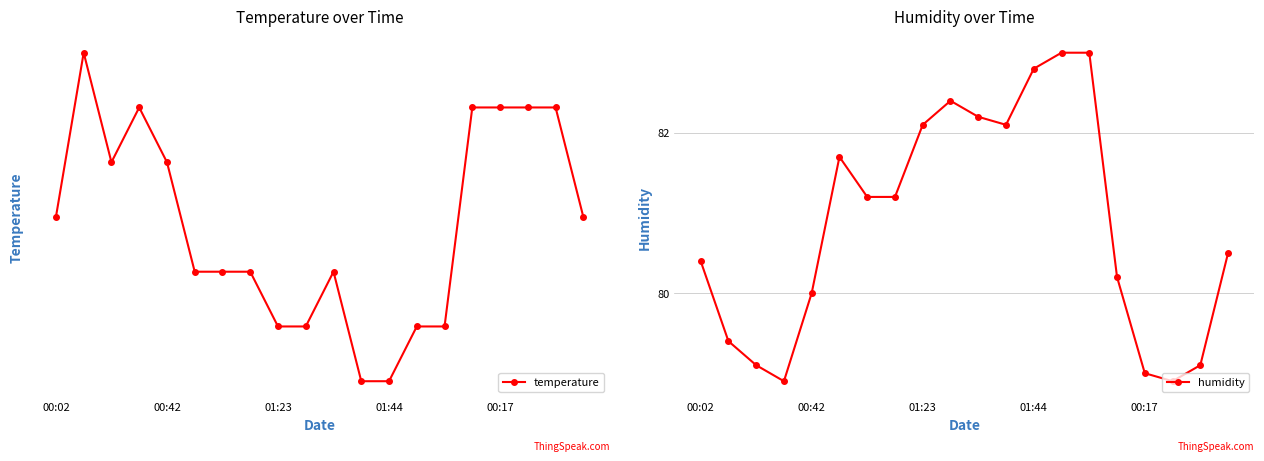

Rank the series by their maximum value, from lowest to highest.

temperature, humidity